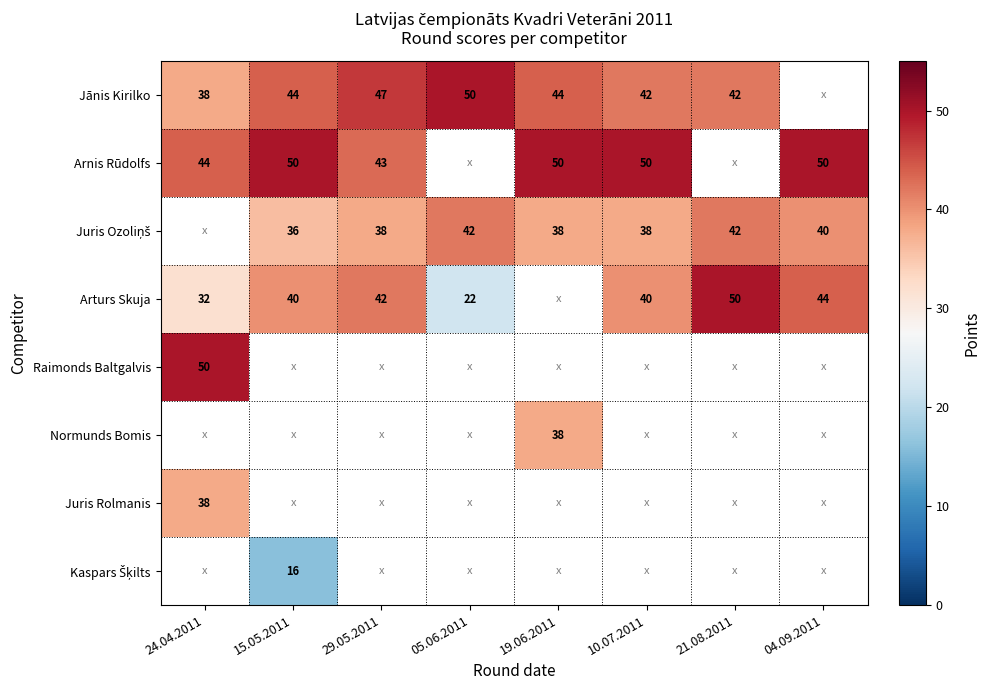

Is it true that Arnis Rūdolfs equals 50 at 19.06.2011?

True